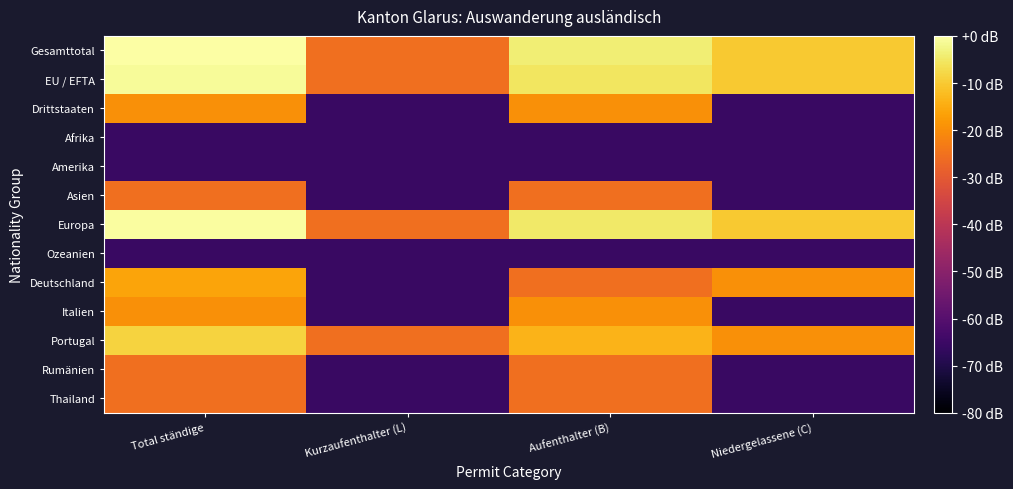

What is the total value across all series at Niedergelassene (C)?

-593.7